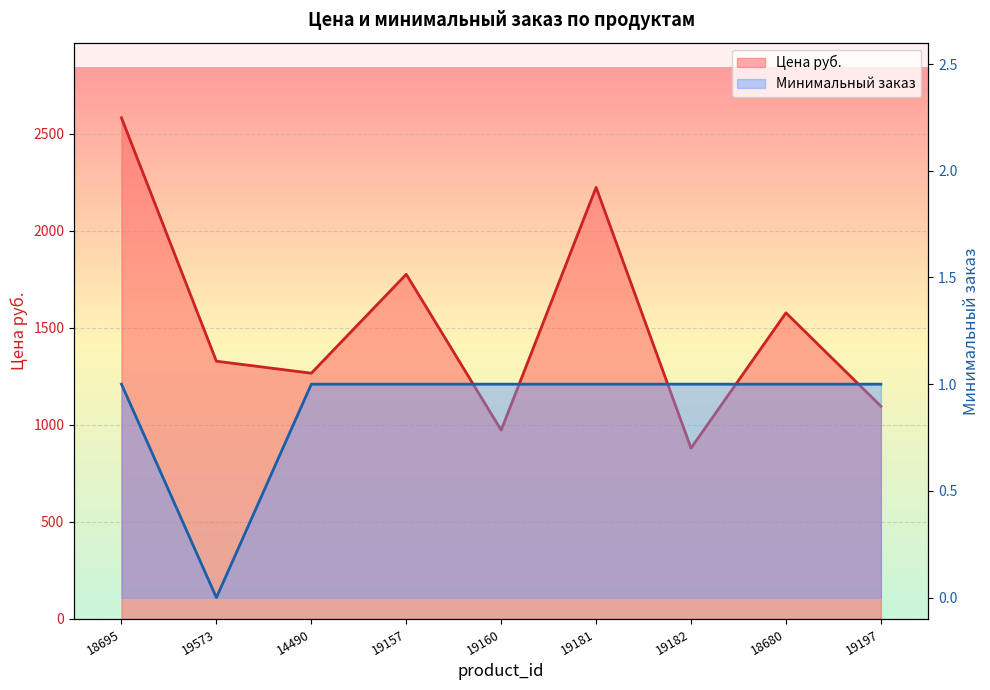

The Минимальный заказ series shows 1.0 at 19181. True or false?

True